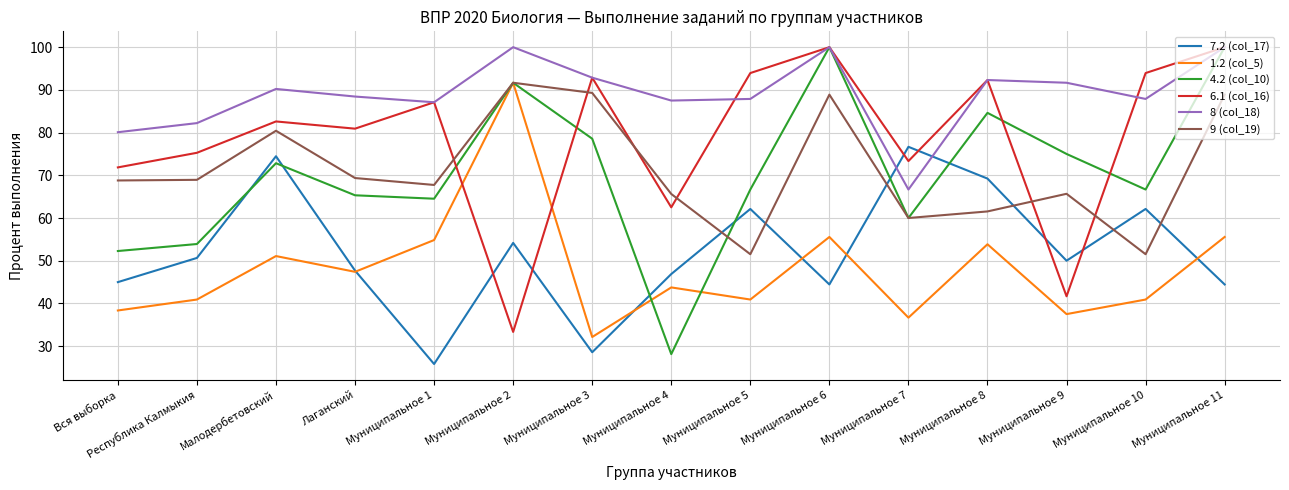

What position from the left is Малодербетовский?

3